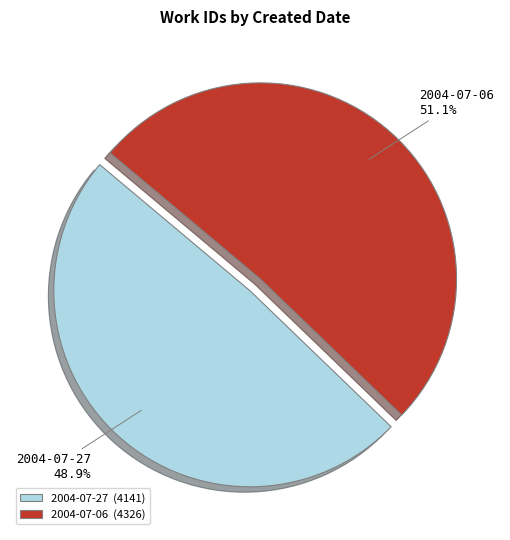

What is the smallest slice in the pie chart?

2004-07-27